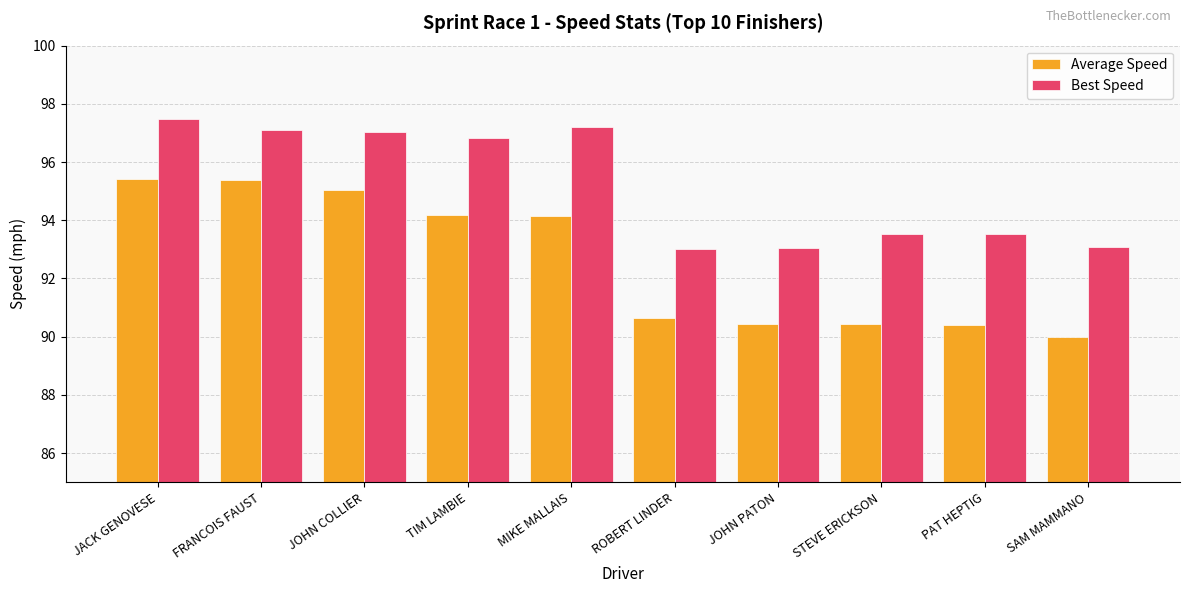

How many bars are there in each group?

2